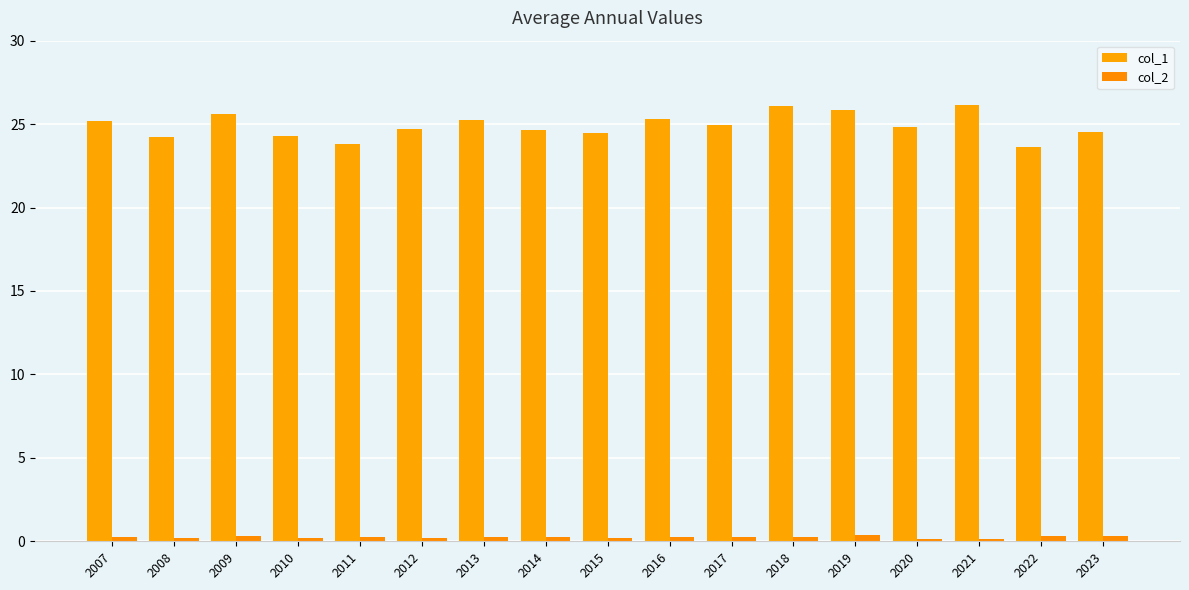

What is the value of the col_1 bar at the 9th from the left?

24.5